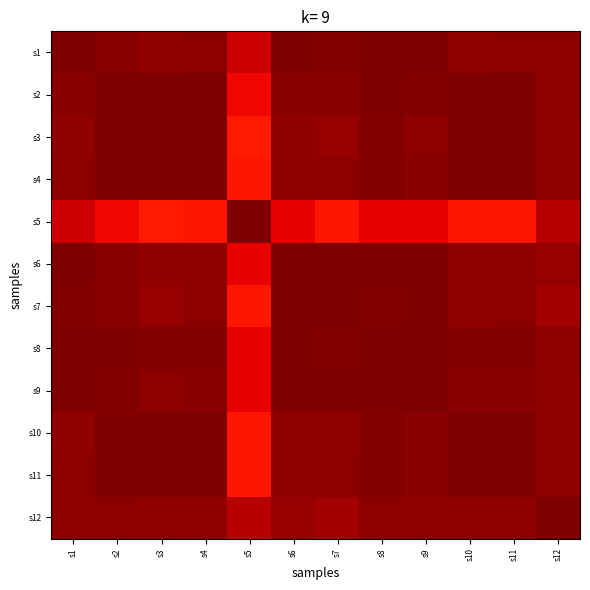

What is the difference between the highest and lowest values at s6?

0.1